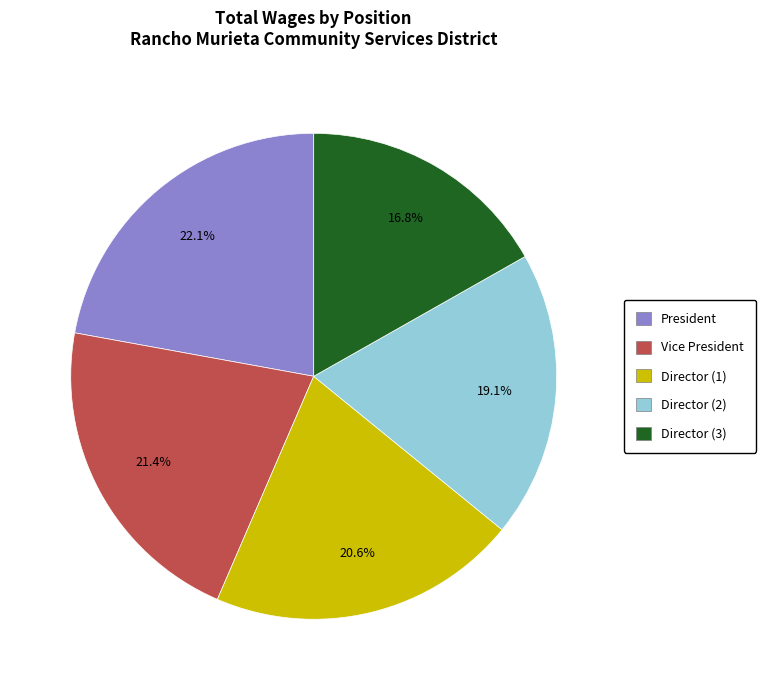

Does any single category account for the majority?

No